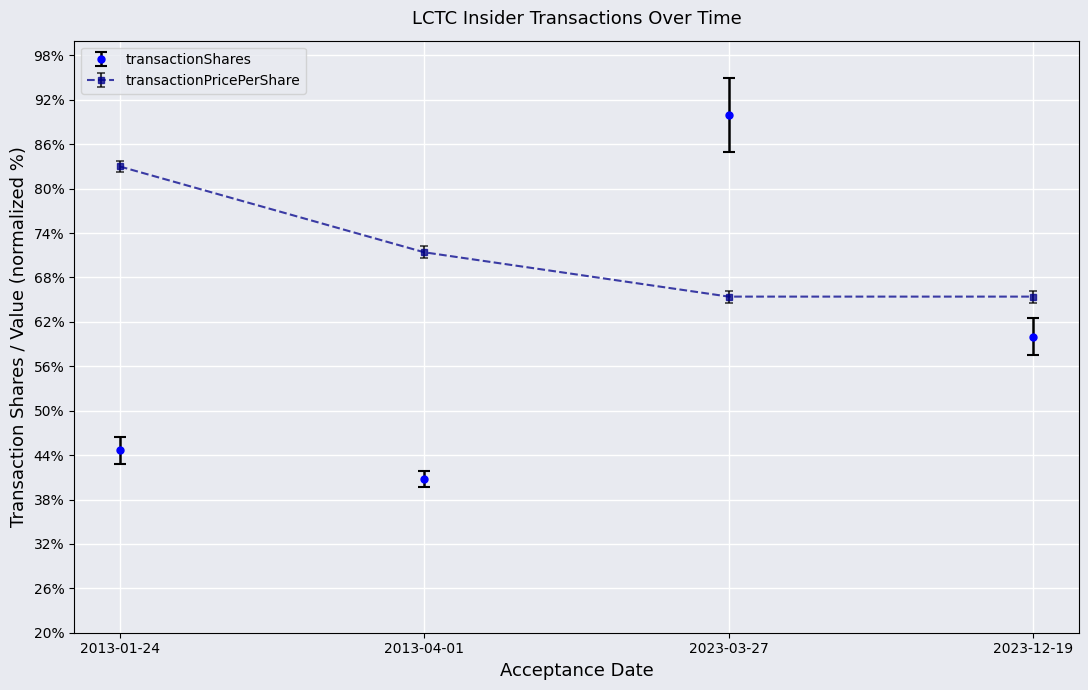

At which category does the chart reach its peak across all series?

2023-03-27